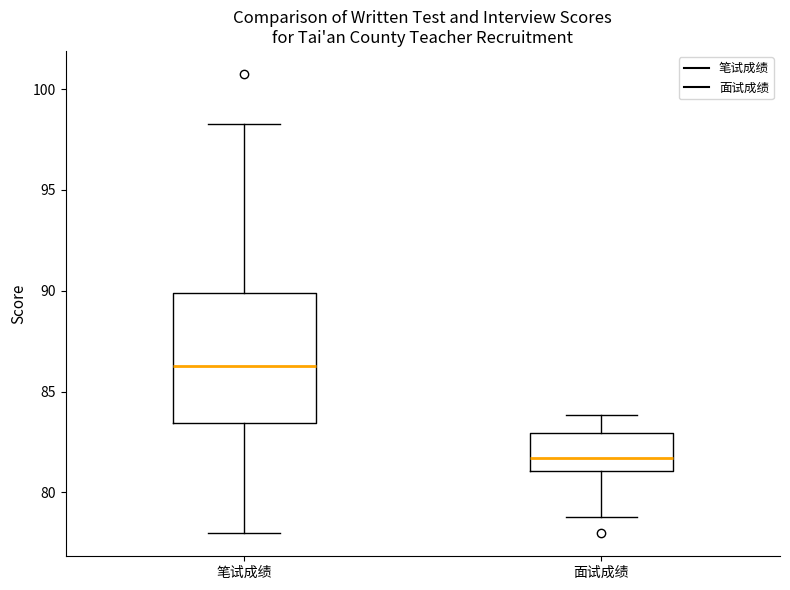

Reading left to right, transcribe this box plot: for each box, give where its median line is, the range the box spans, and where its two whiskers end, as read against the y-axis. The values are not printed on the chart, so give them approximately, as read against the axis.

笔试成绩: median 86.5, box 83.5 to 90.0, whiskers 78.0 to 98.5
面试成绩: median 81.5, box 81.0 to 83.0, whiskers 79.0 to 84.0